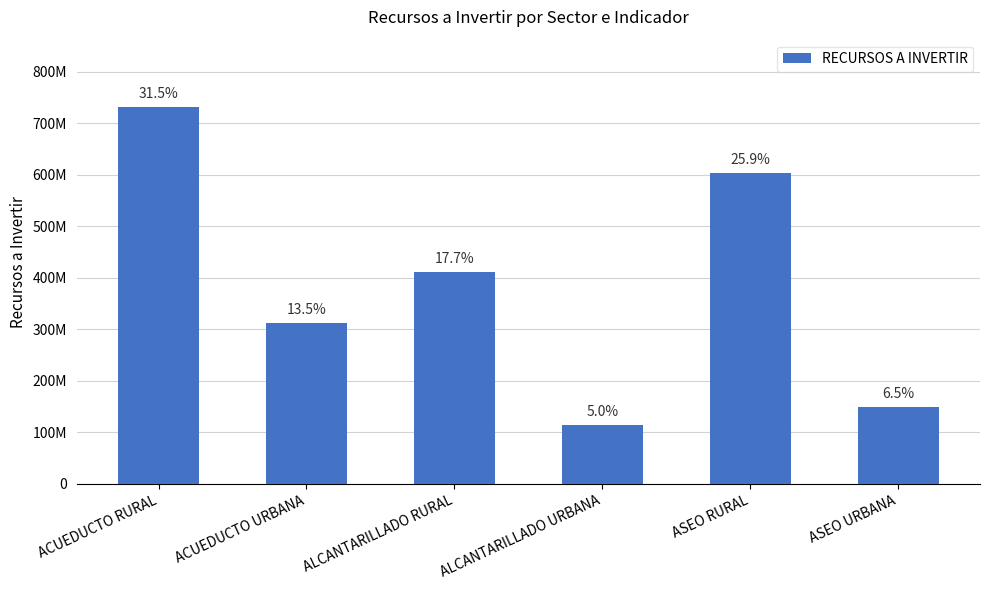

List the labels in order of value, largest first.

ACUEDUCTO RURAL, ASEO RURAL, ALCANTARILLADO RURAL, ACUEDUCTO URBANA, ASEO URBANA, ALCANTARILLADO URBANA